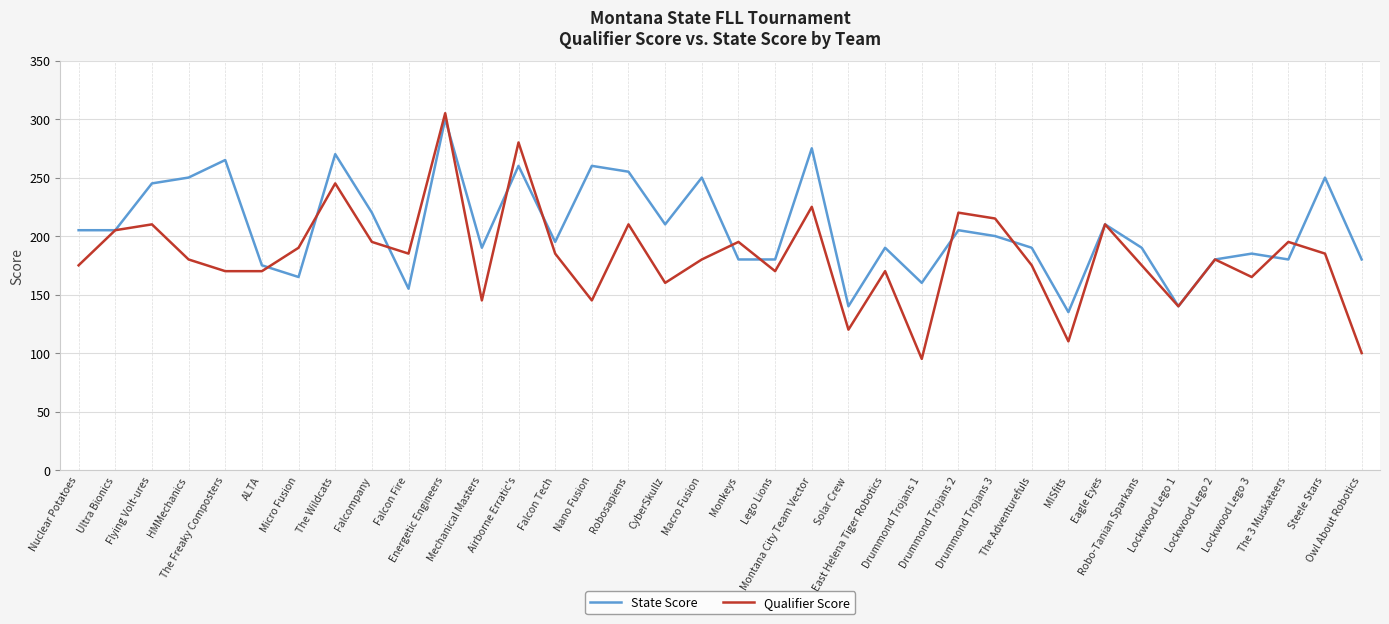

What is the sum of all Qualifier Score values?

6580